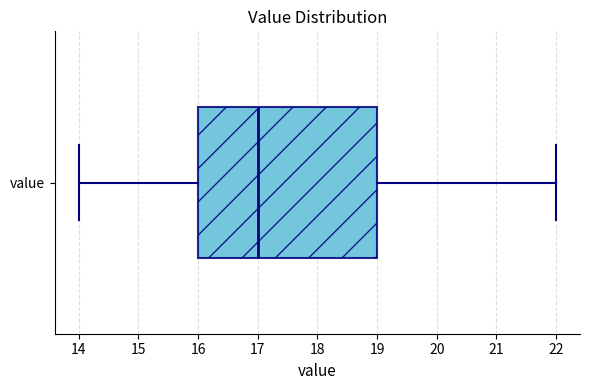

Where is the right edge of the box for value on the x-axis? The values are not printed on the chart, so give them approximately, as read against the axis.

19